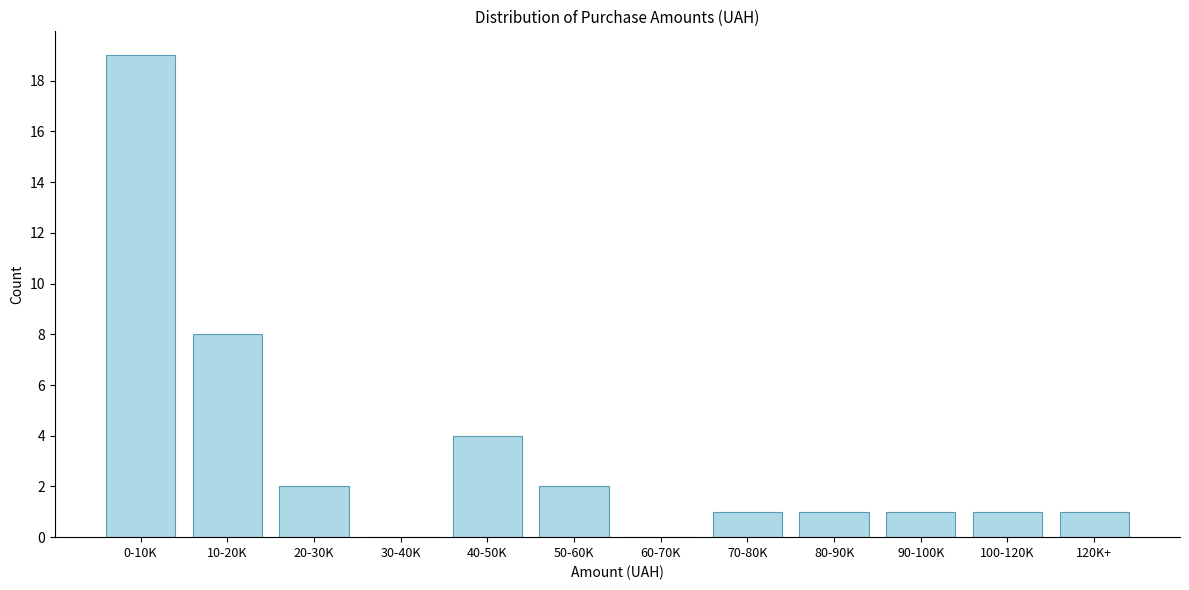

Reading left to right, extract all data points from this chart.

0-10K=19	10-20K=8	20-30K=2	30-40K=0	40-50K=4	50-60K=2	60-70K=0	70-80K=1	80-90K=1	90-100K=1	100-120K=1	120K+=1